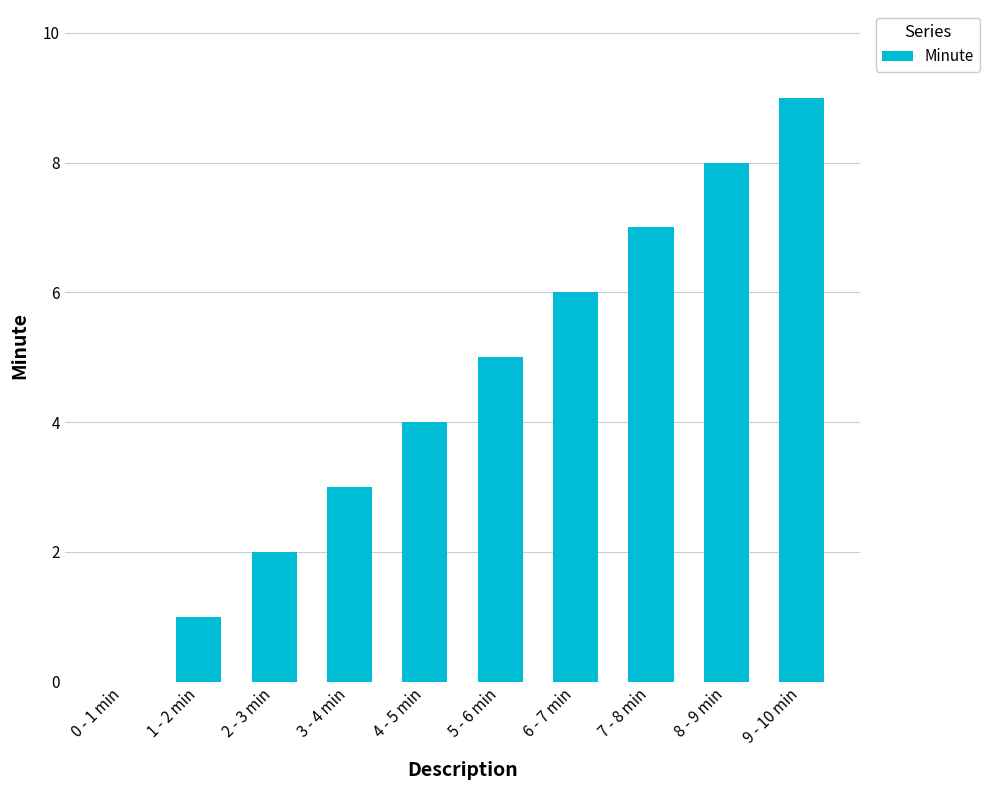

How many positive values are there?

9